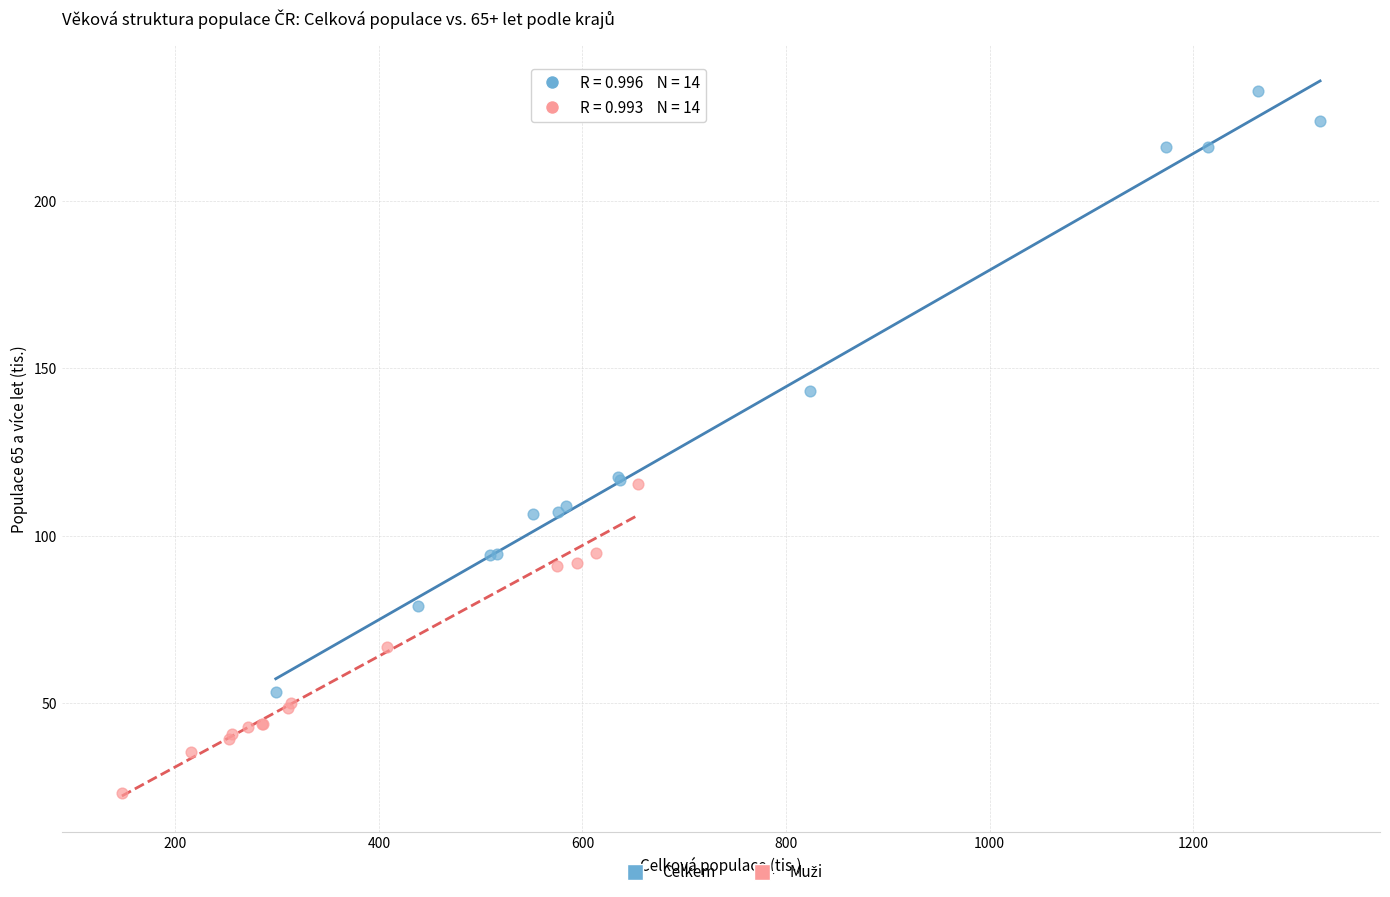

Which series reaches the maximum Y coordinate?

Celkem